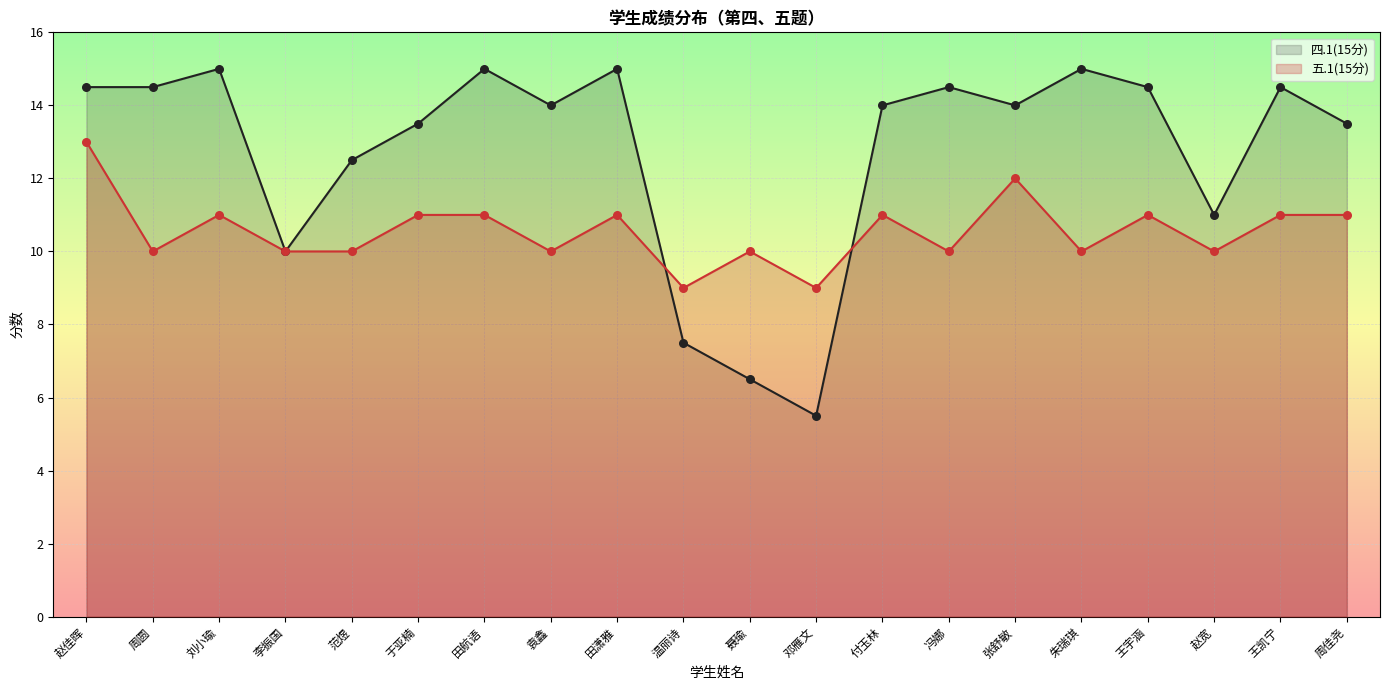

At how many categories does at least one series exceed 9?

18